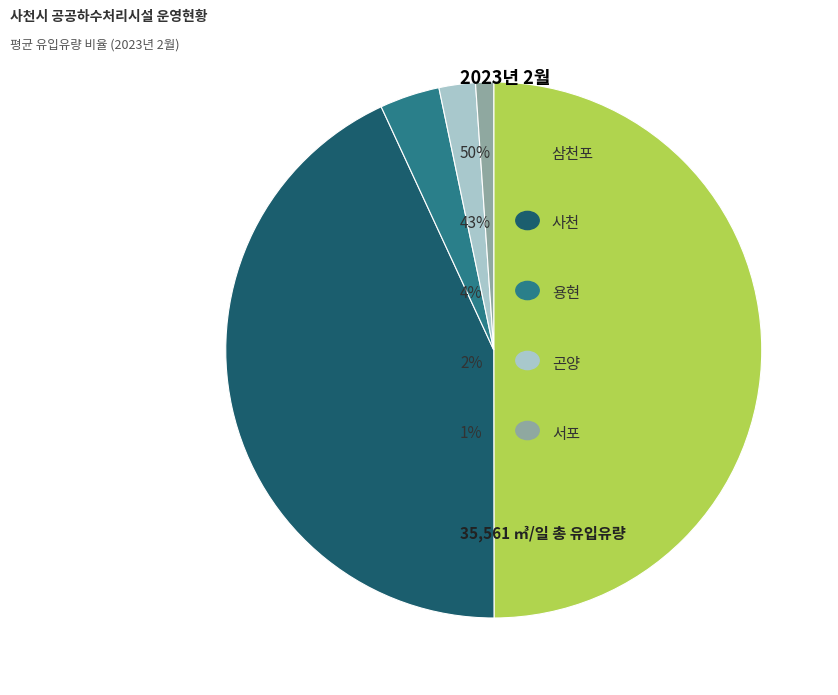

How many slices are in this pie chart?

5